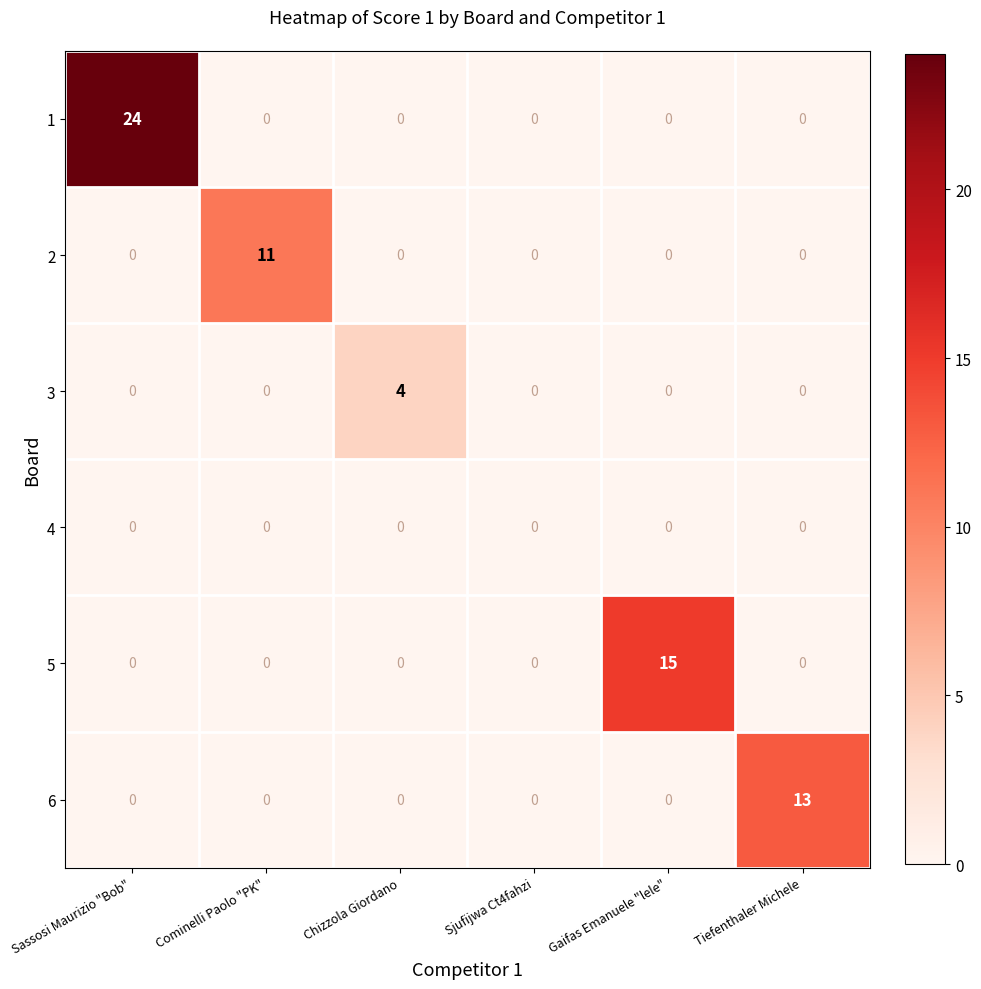

At how many categories does at least one series exceed 22?

1